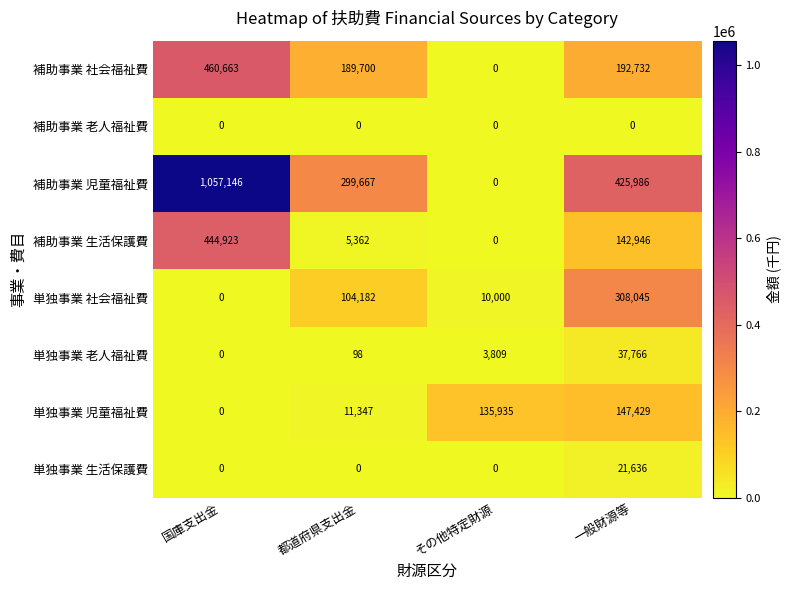

The 単独事業 生活保護費 series shows -6524 at 都道府県支出金. True or false?

False